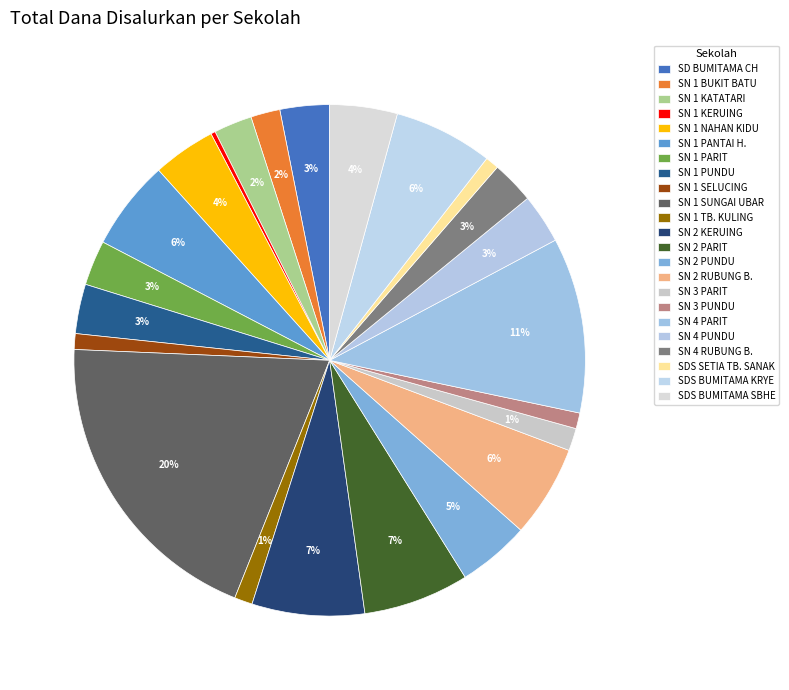

Rank the categories by value from highest to lowest.

SD NEGERI 1 SUNGAI UBAR, SD NEGERI 4 PARIT, SD NEGERI 2 KERUING, SD NEGERI 2 PARIT, SDS BUMITAMA KRYE, SD NEGERI 2 RUBUNG BUYUNG, SD NEGERI 1 PANTAI HARAPAN, SD NEGERI 2 PUNDU, SDS BUMITAMA SBHE, SD NEGERI 1 NAHAN KIDU, SD BUMITAMA CEMPAGA HULU, SD NEGERI 1 PUNDU, SD NEGERI 4 PUNDU, SD NEGERI 1 PARIT, SD NEGERI 4 RUBUNG BUYUNG, SD NEGERI 1 KATATARI, SD NEGERI 1 BUKIT BATU, SD NEGERI 3 PARIT, SD NEGERI 1 TUMBANG KULING, SD NEGERI 1 SELUCING, SD NEGERI 3 PUNDU, SD SWASTA SETIA TUMBANG SANAK, SD NEGERI 1 KERUING